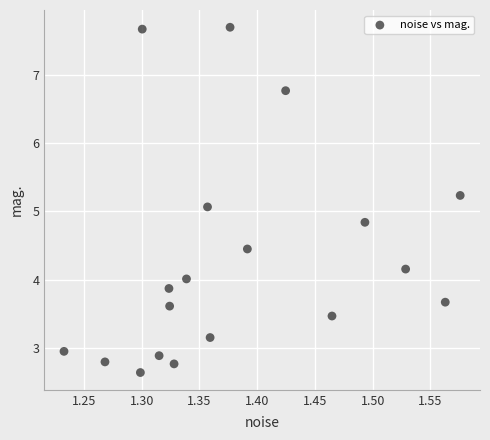

What is the range of Y values (max minus min)?

5.1